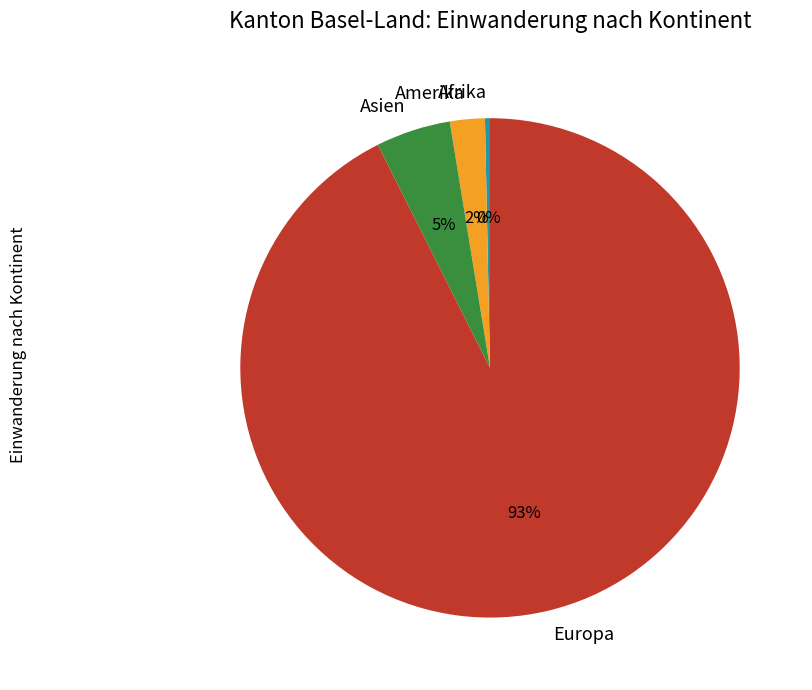

What is the smallest slice in the pie chart?

Afrika